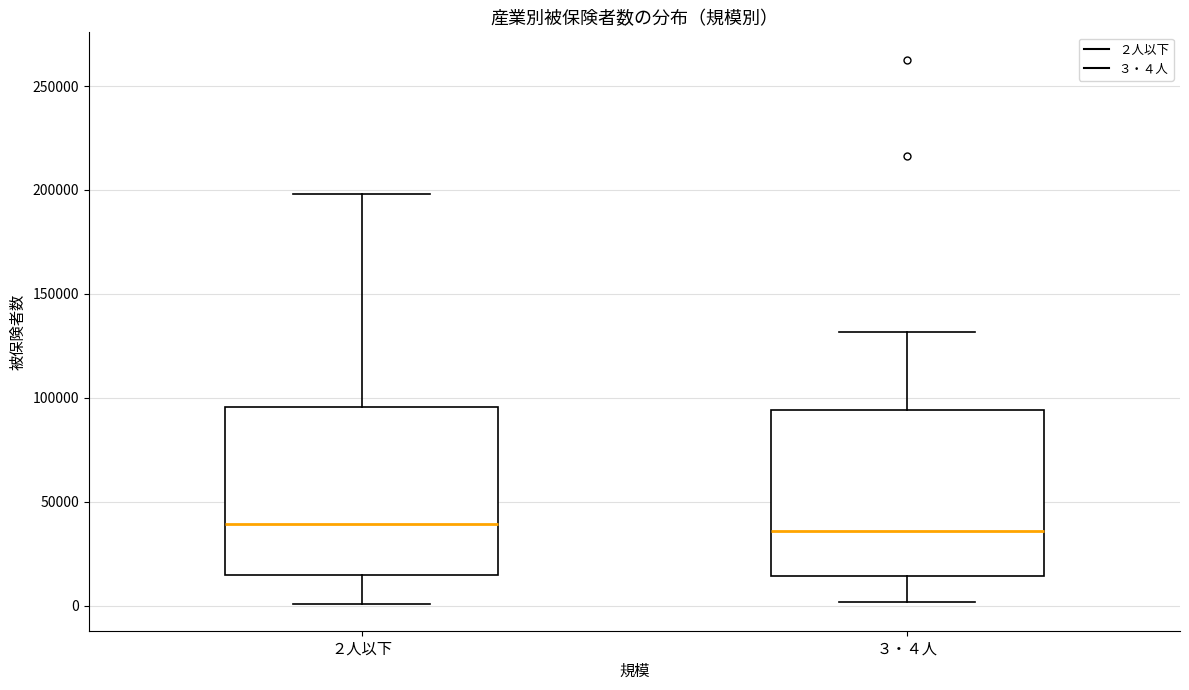

Where does the upper whisker of the box for ２人以下 end on the y-axis? The values are not printed on the chart, so give them approximately, as read against the axis.

200000